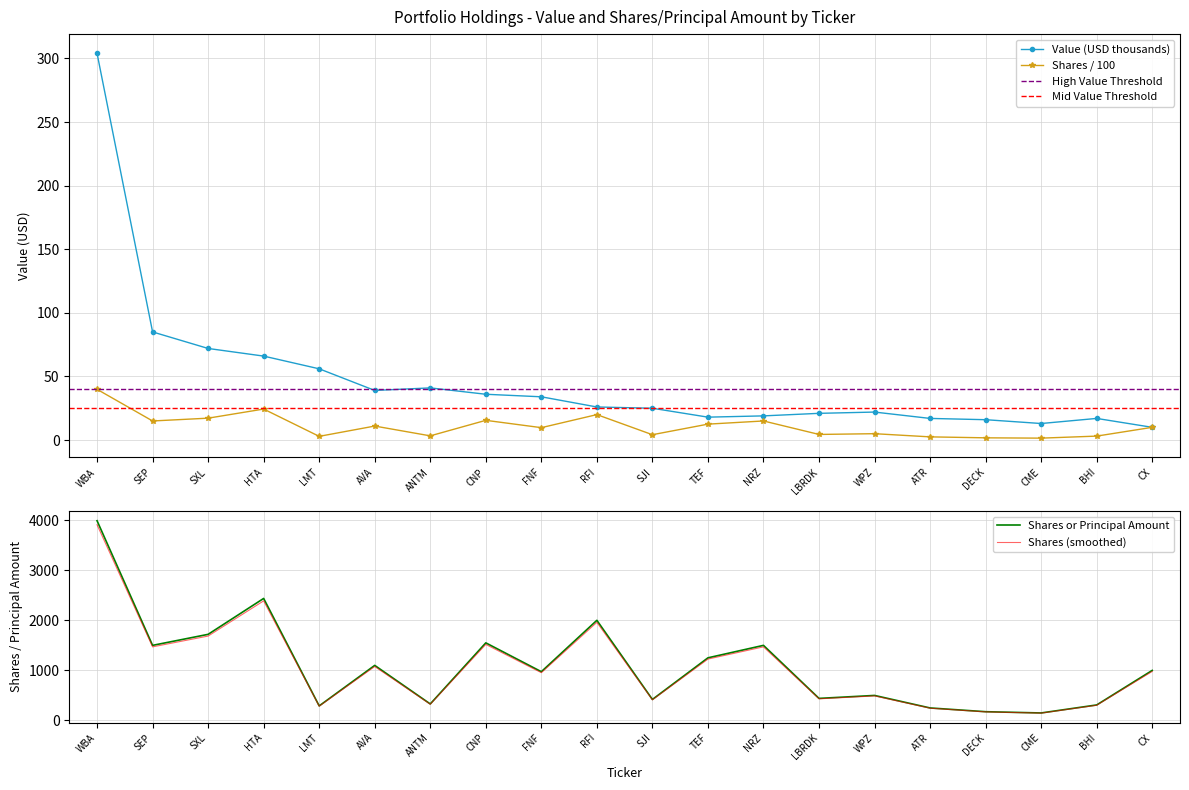

True or false: Shares / 100 has more than 1 interior local peaks.

True